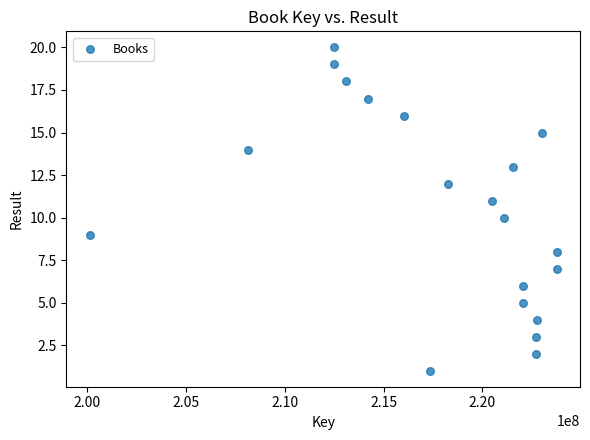

What is the range of X values (max minus min)?

23631102